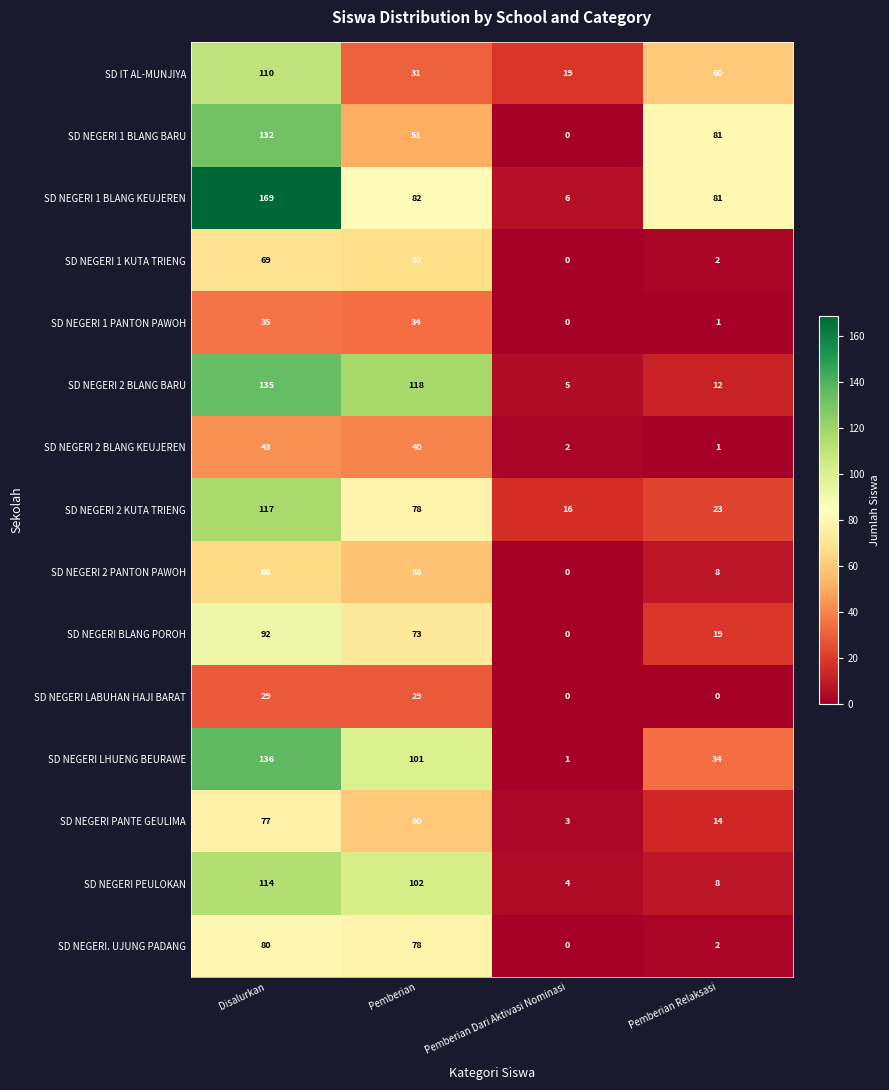

How many series are shown in this chart?

15